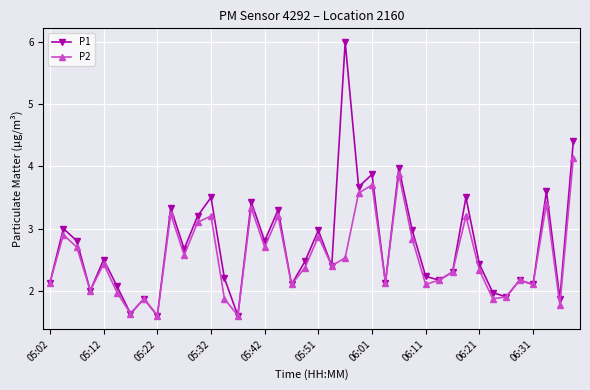

What is the sum of all P2 values?

101.8